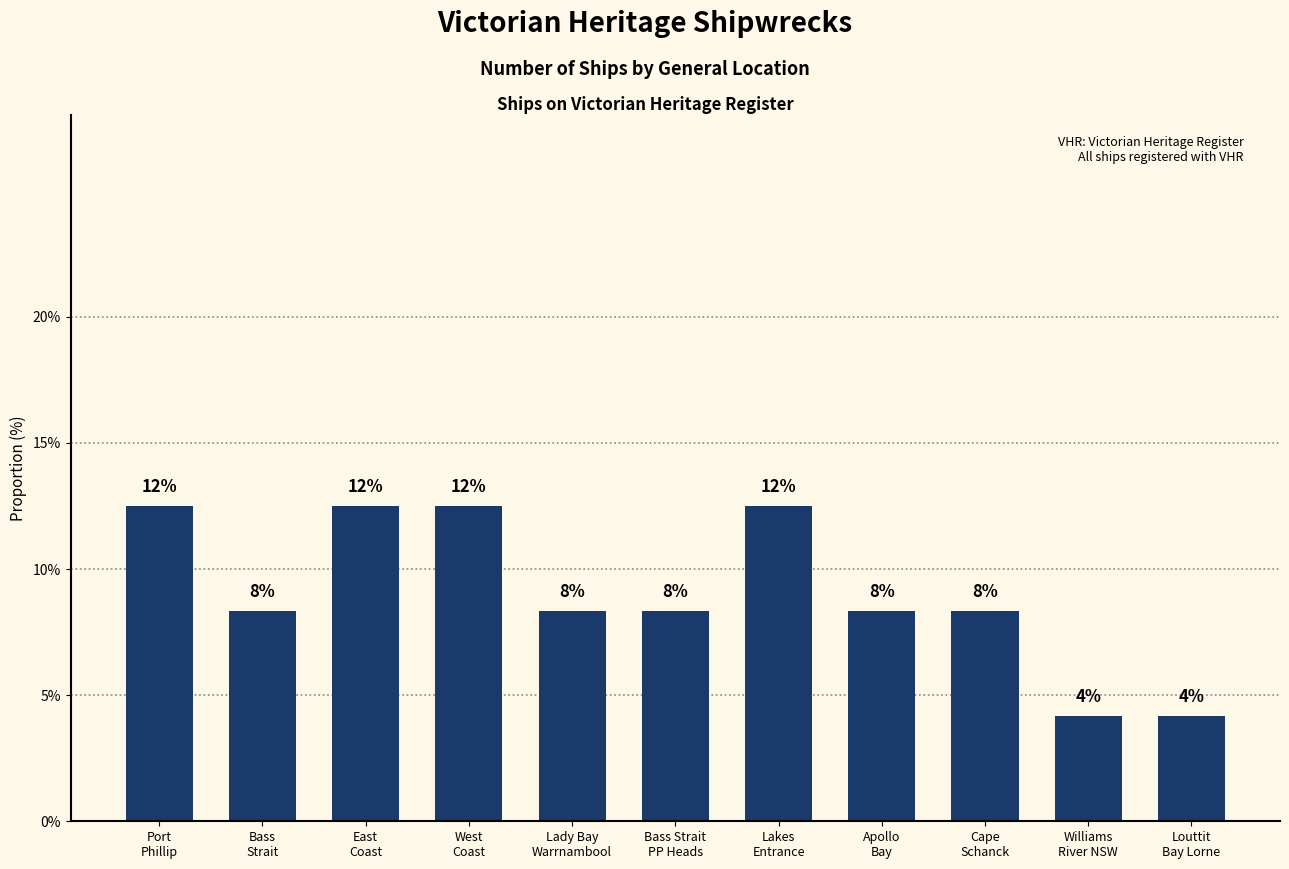

Which has a higher value, Lakes
Entrance or Apollo
Bay?

Lakes
Entrance